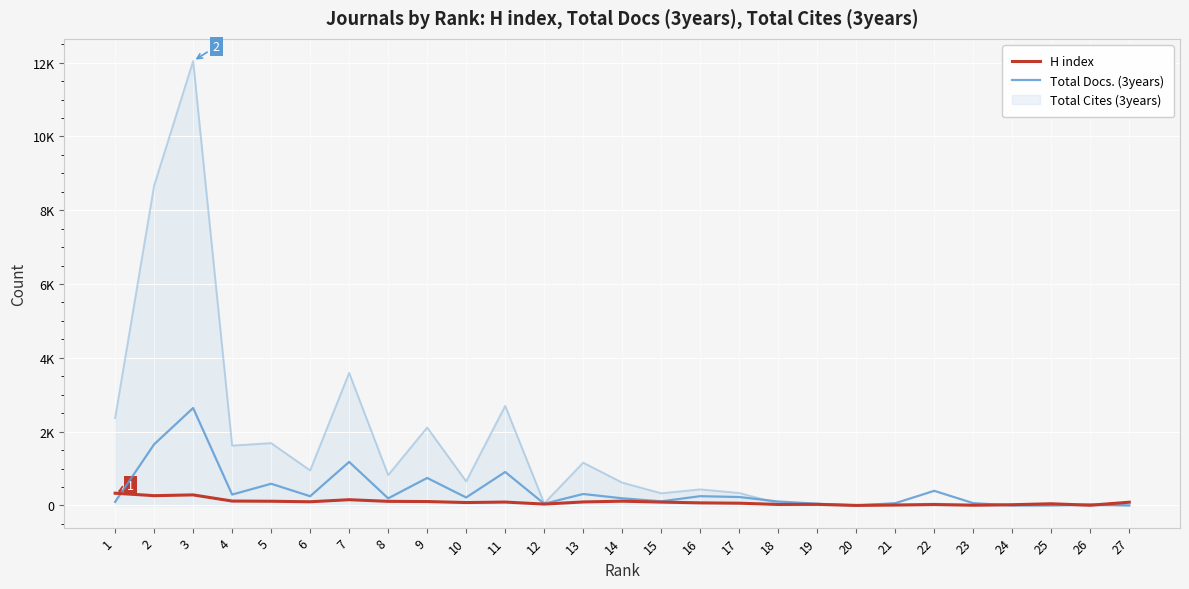

What are all the series names shown in the legend?

H index, Total Docs. (3years), Total Cites (3years)